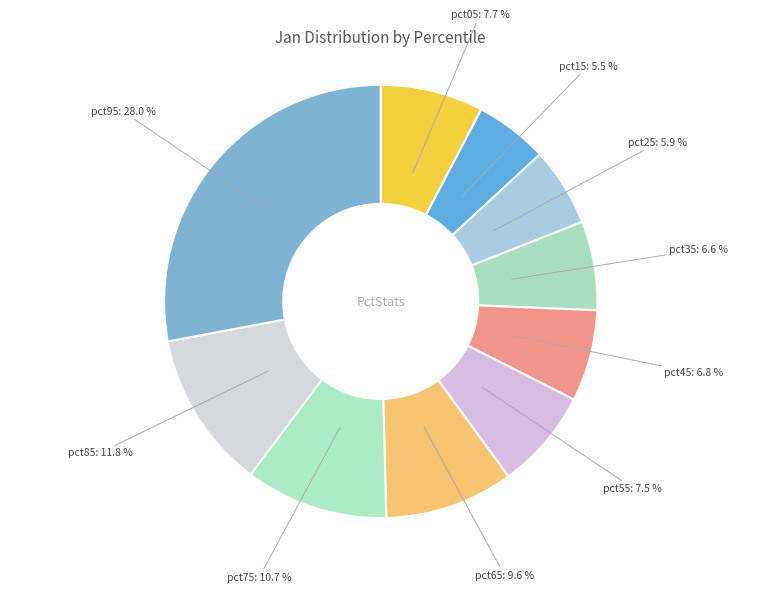

Count the number of slices in the pie.

10